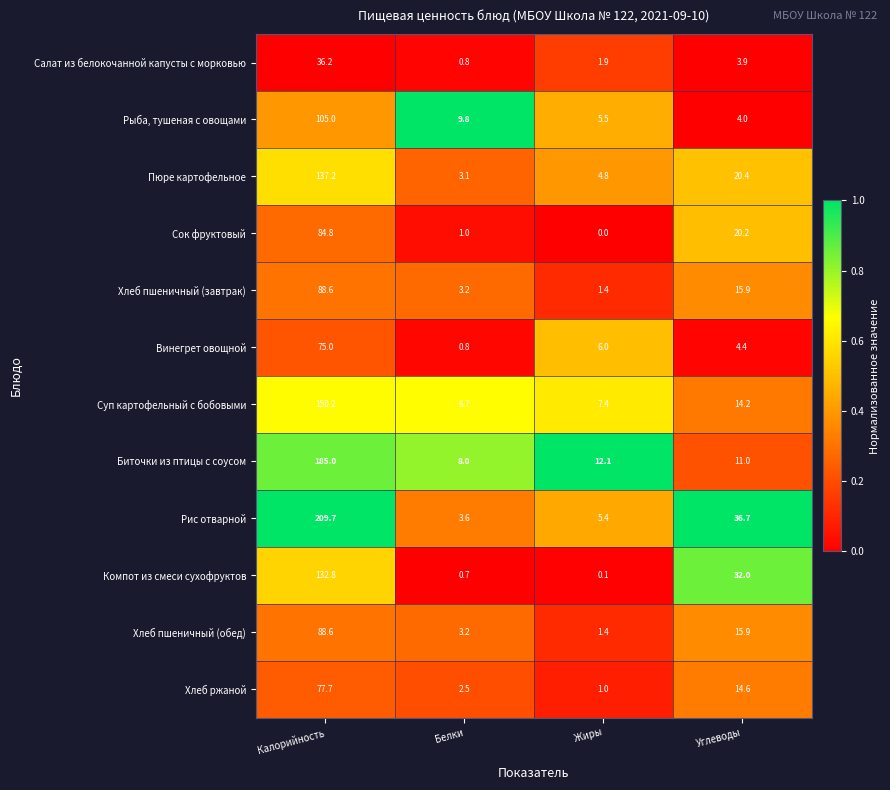

What is the sum of all Рис отварной values?

255.4